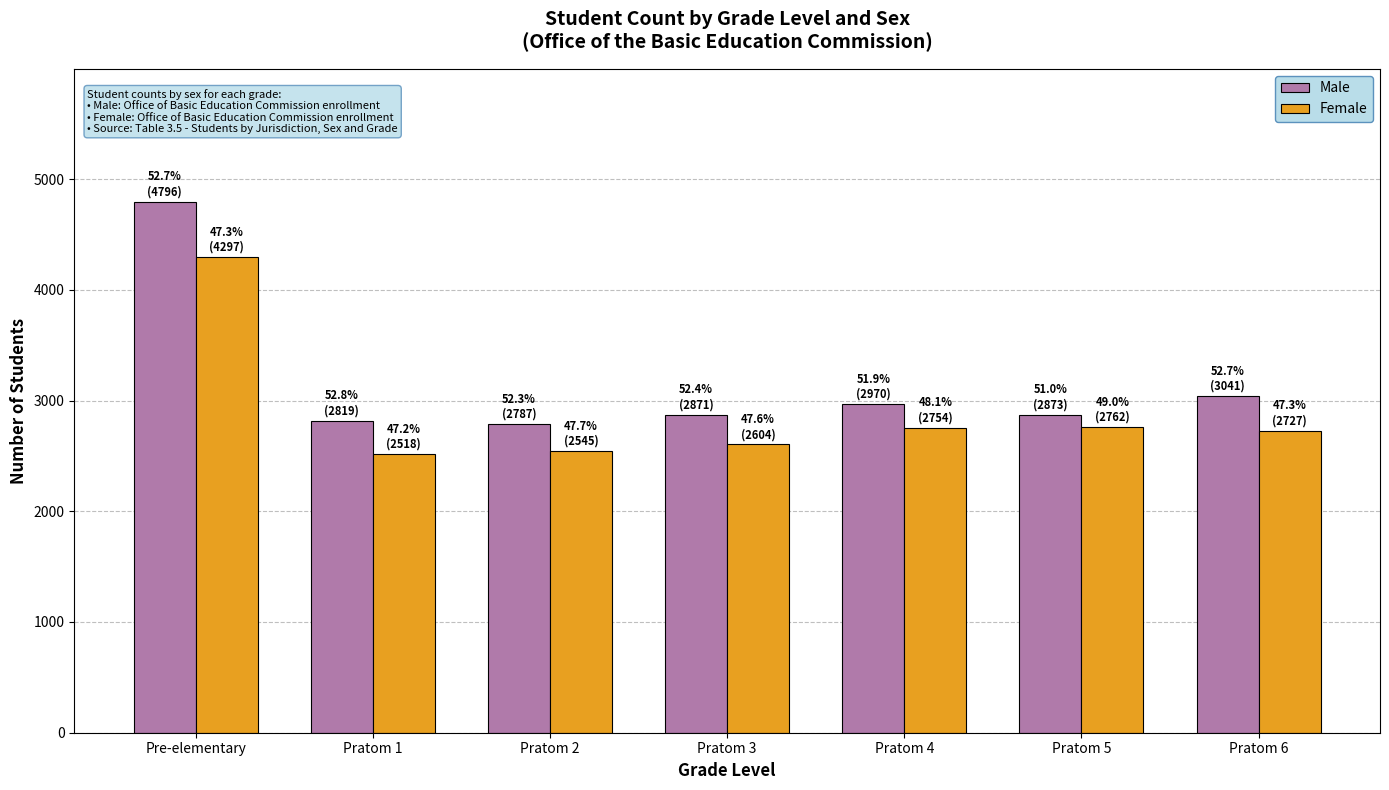

At which category is the sum across all series the highest?

Pre-elementary